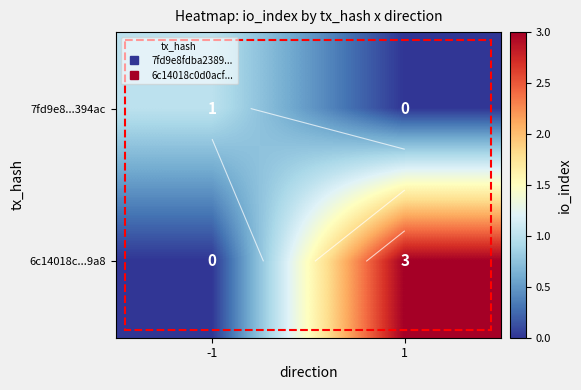

At which label is 6c14018c...9a8 closest to 1?

-1